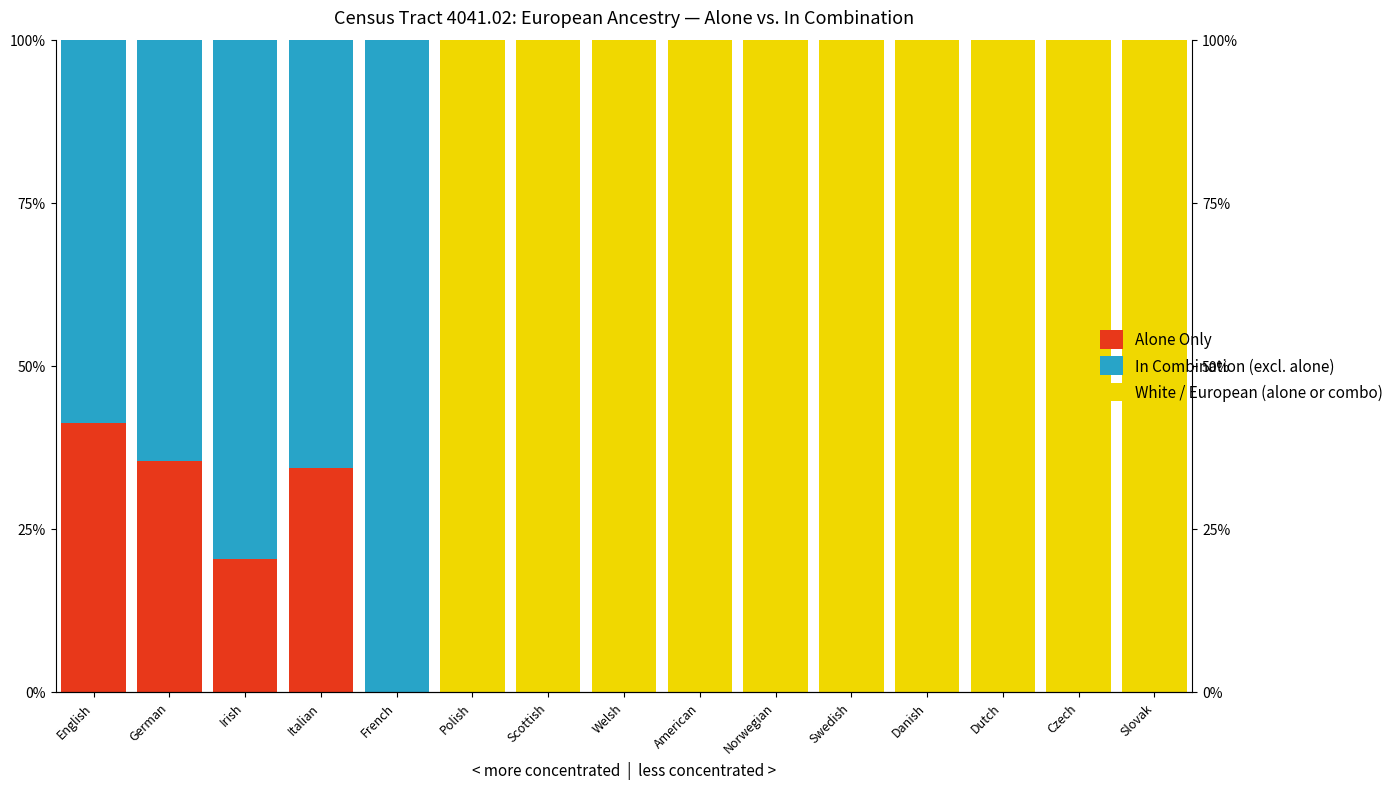

At which label does In Combination (excl. alone) reach its minimum?

Polish